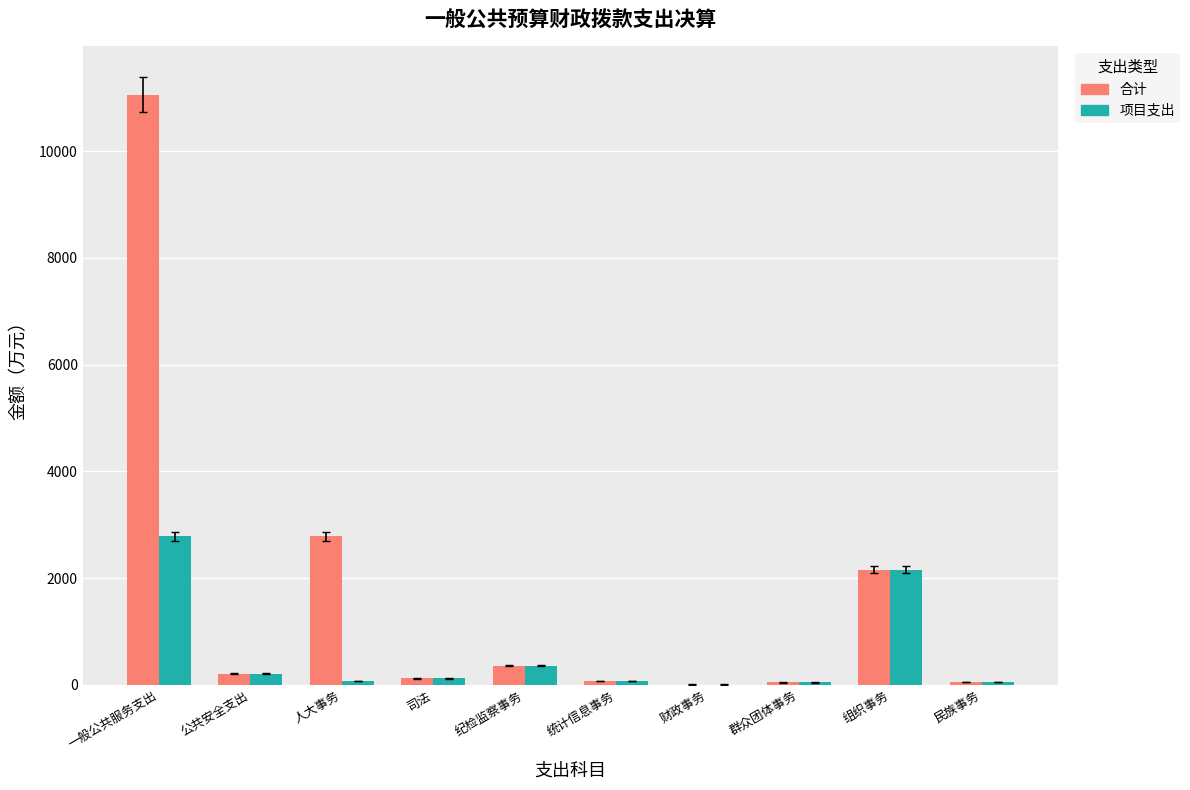

At which label is 项目支出 closest to 1393?

组织事务